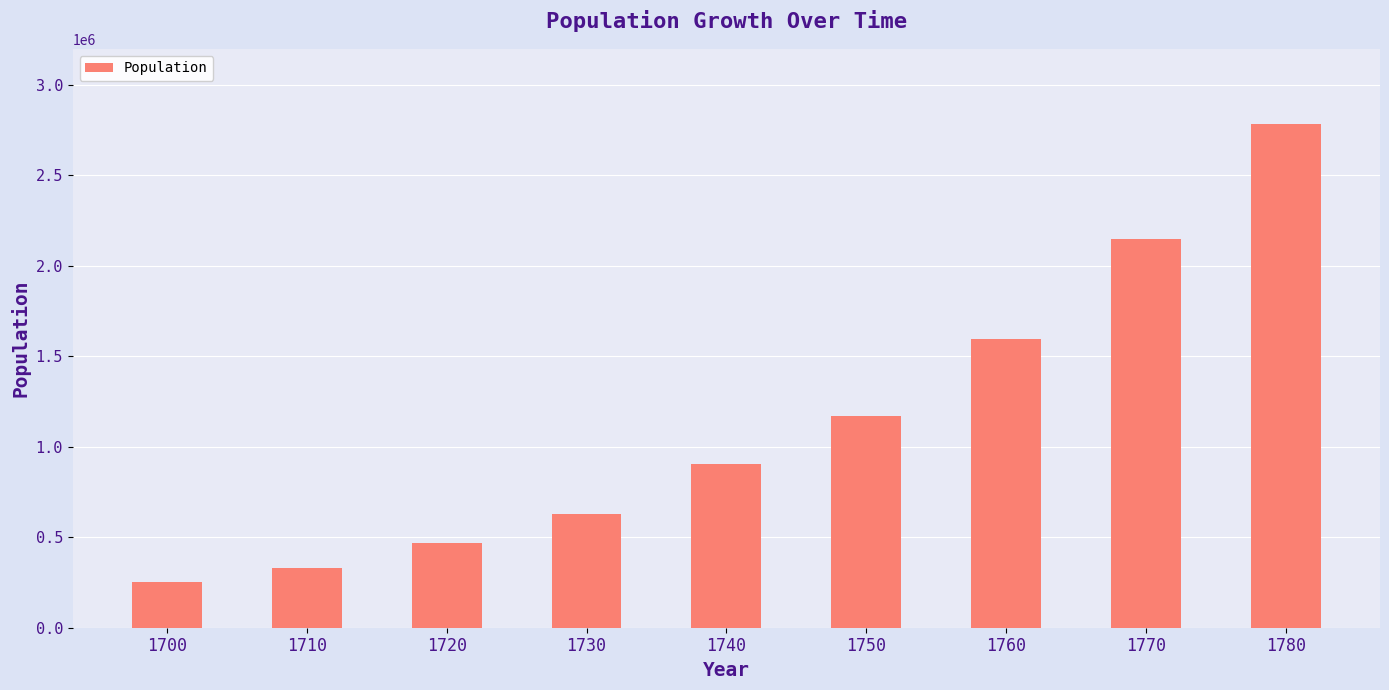

What is the ratio of the value at 1770 to the value at 1760?

1.3